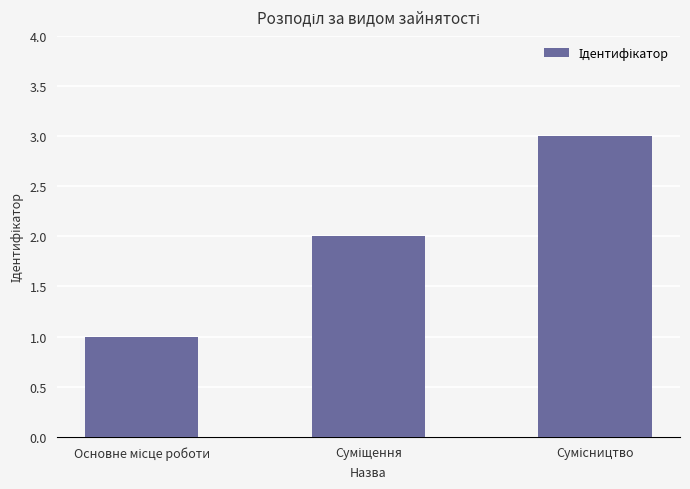

What is the sum of all values?

6